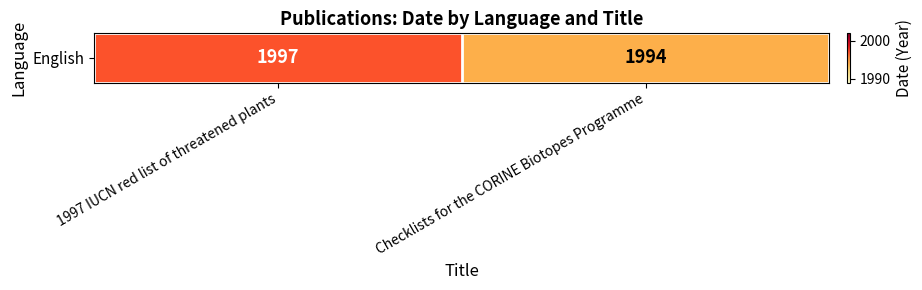

Reading right to left, extract all data points from this chart.

1994	1997